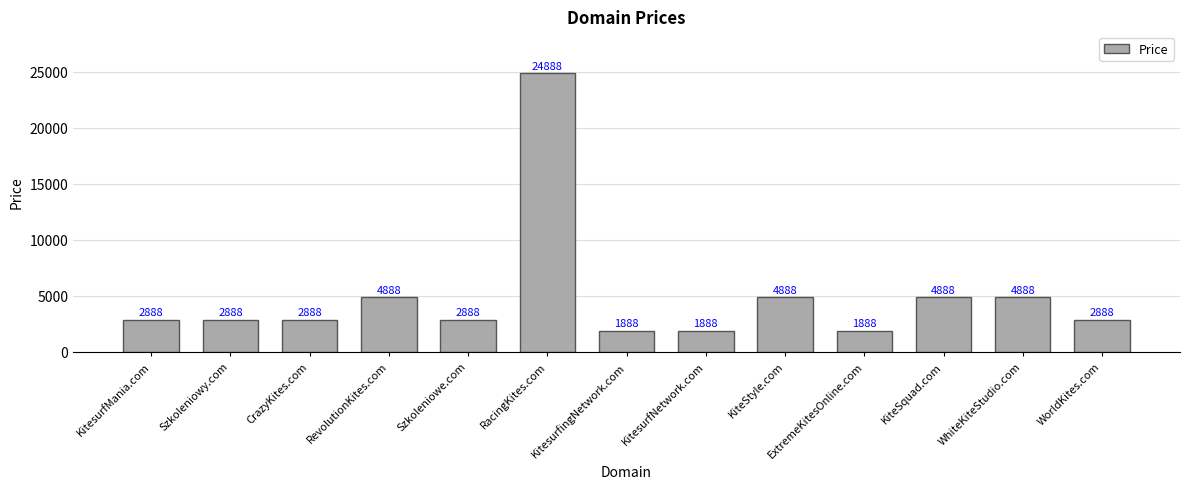

What is the smallest value displayed?

1888